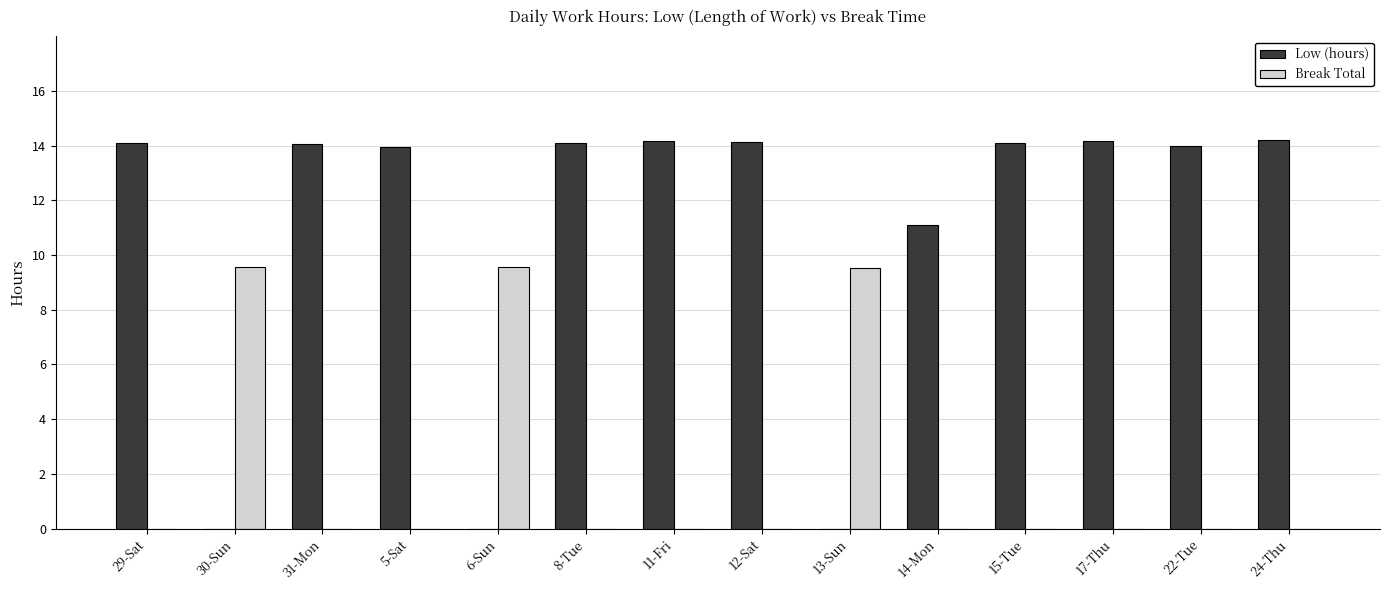

Is it true that Low (hours) equals 15.6 at 14-Mon?

False